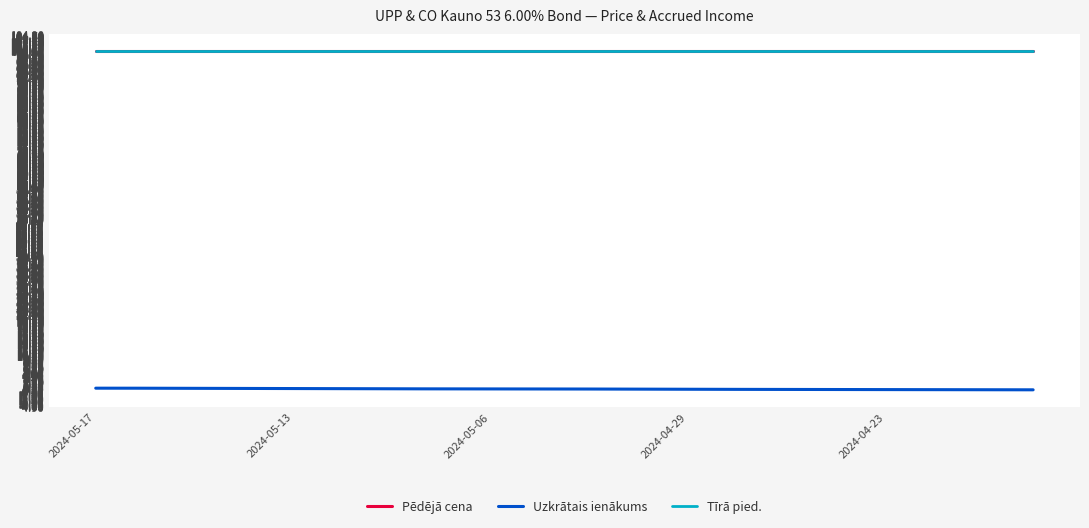

Does the chart display data point markers on the line(s)?

No